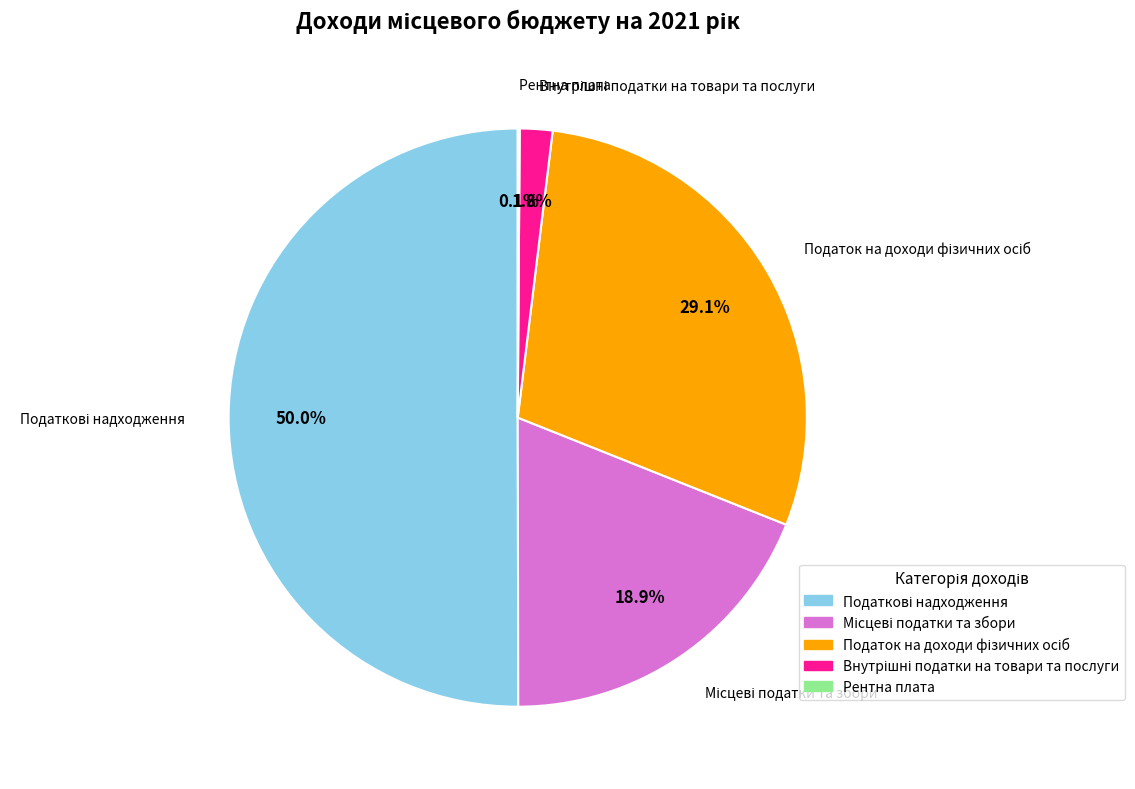

How many slices are in this pie chart?

5